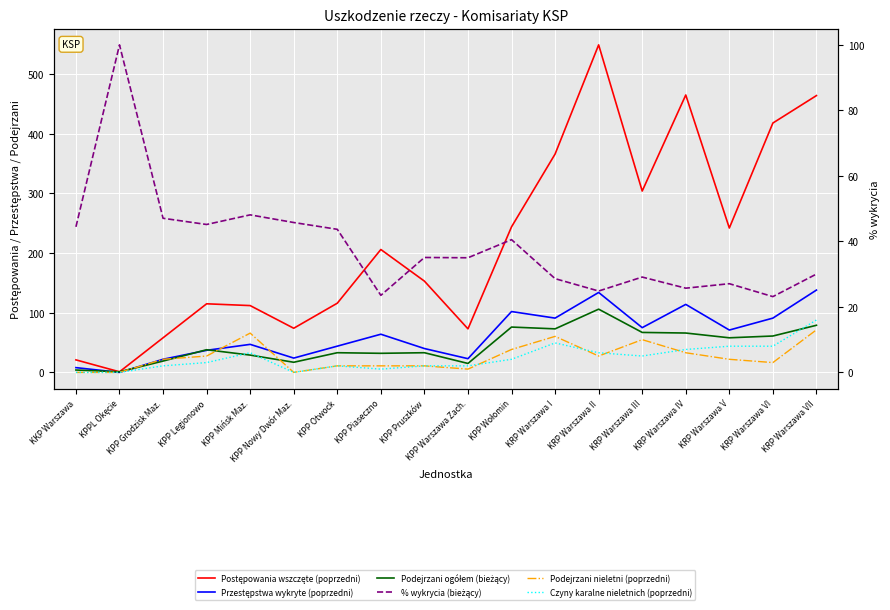

Which series has the widest spread of values?

Postępowania wszczęte (poprzedni)